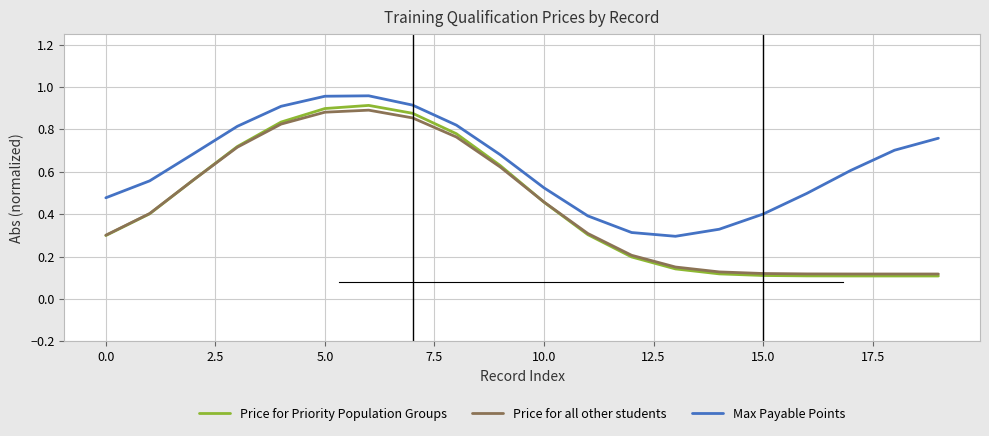

Which series has the widest spread of values?

Price for Priority Population Groups